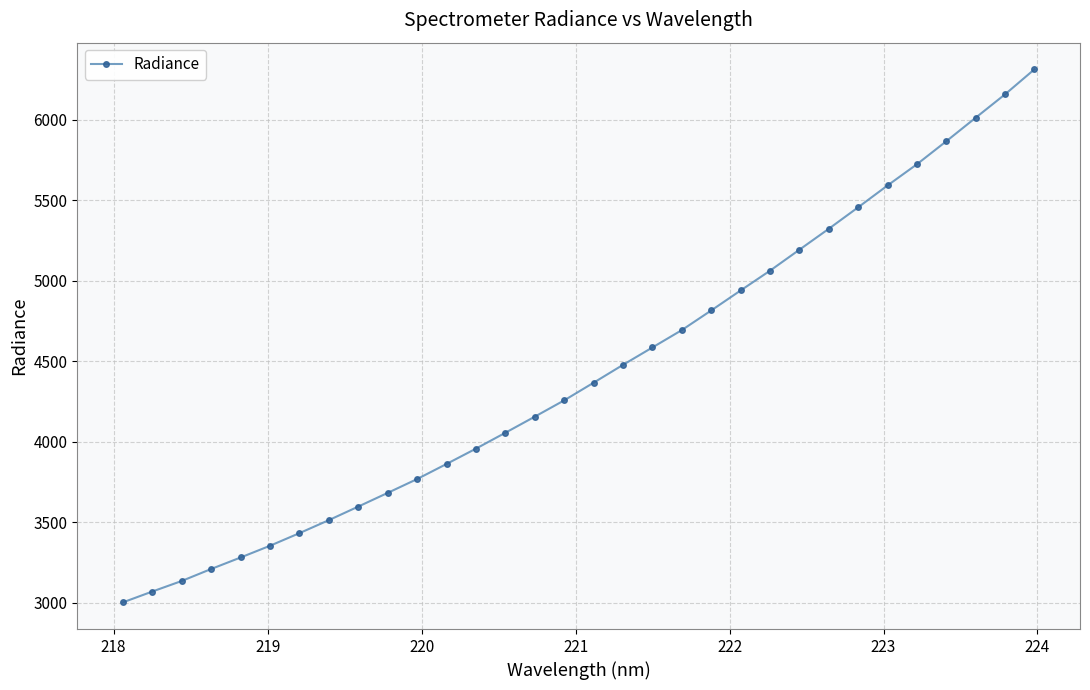

What is the sum of all values?

141922.6